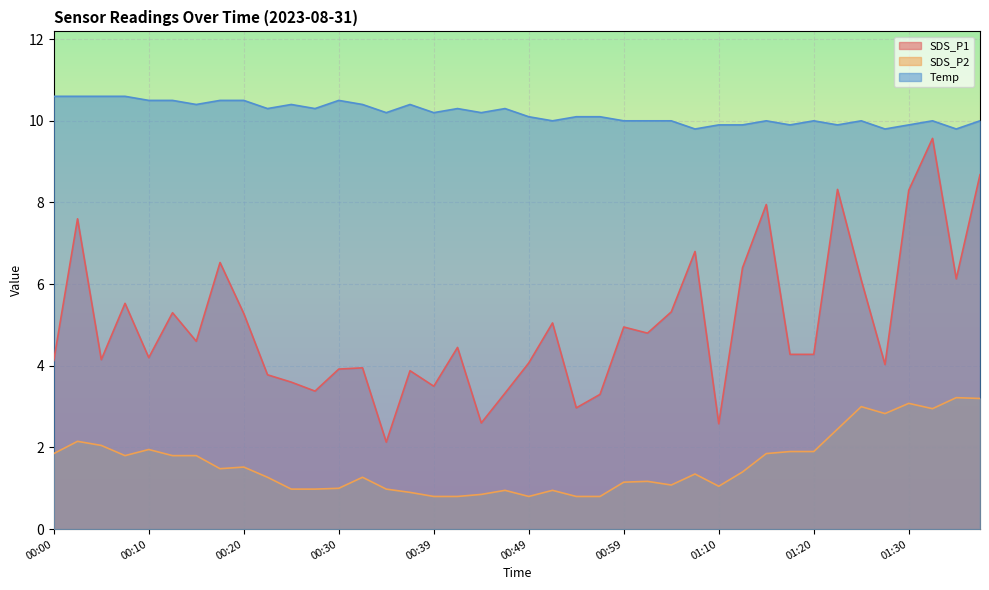

Which category has the lowest value in the SDS_P1 series?

00:35